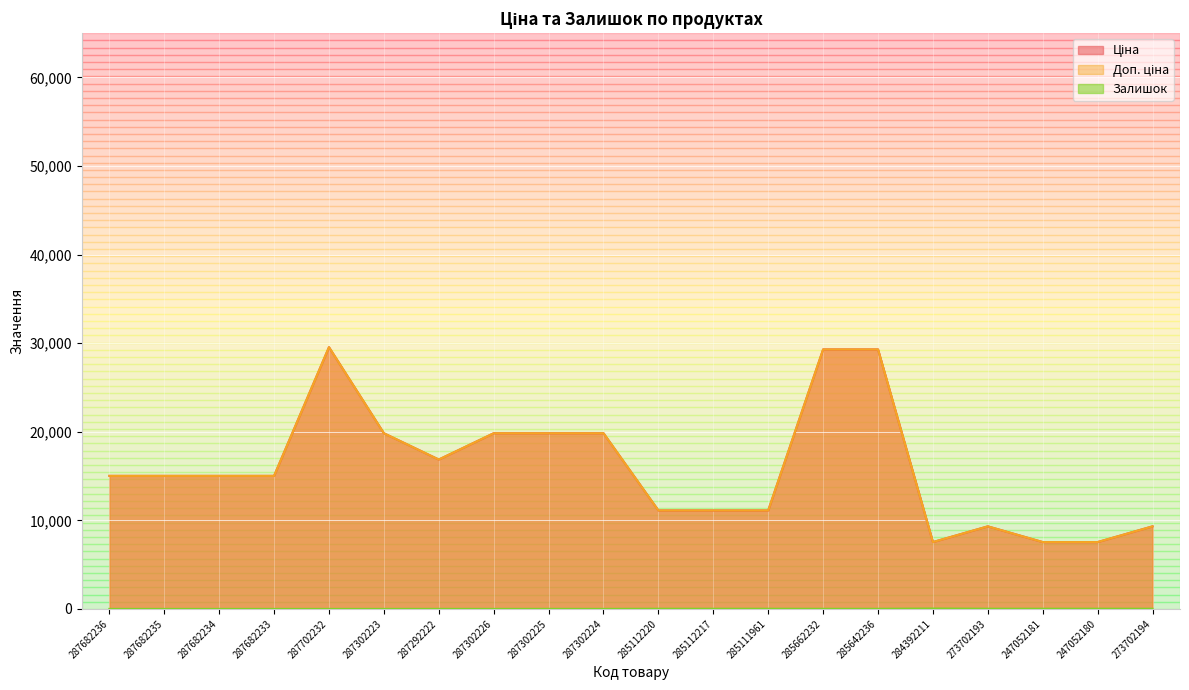

What is the total value across all series at 273702193?

18661.8